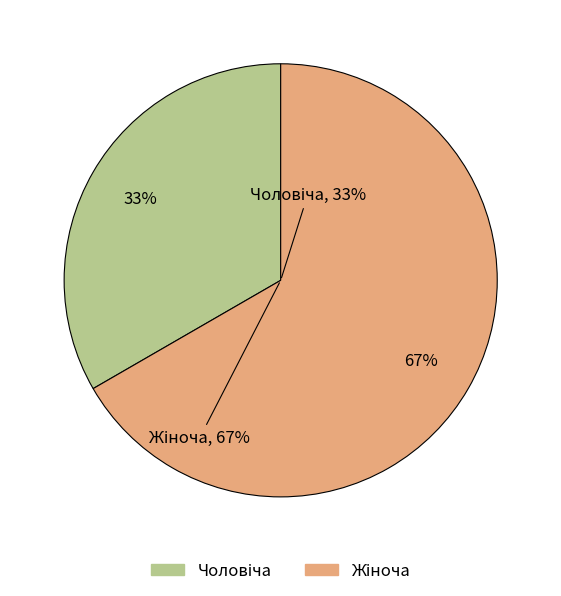

Between Жіноча and Чоловіча, which is larger?

Жіноча